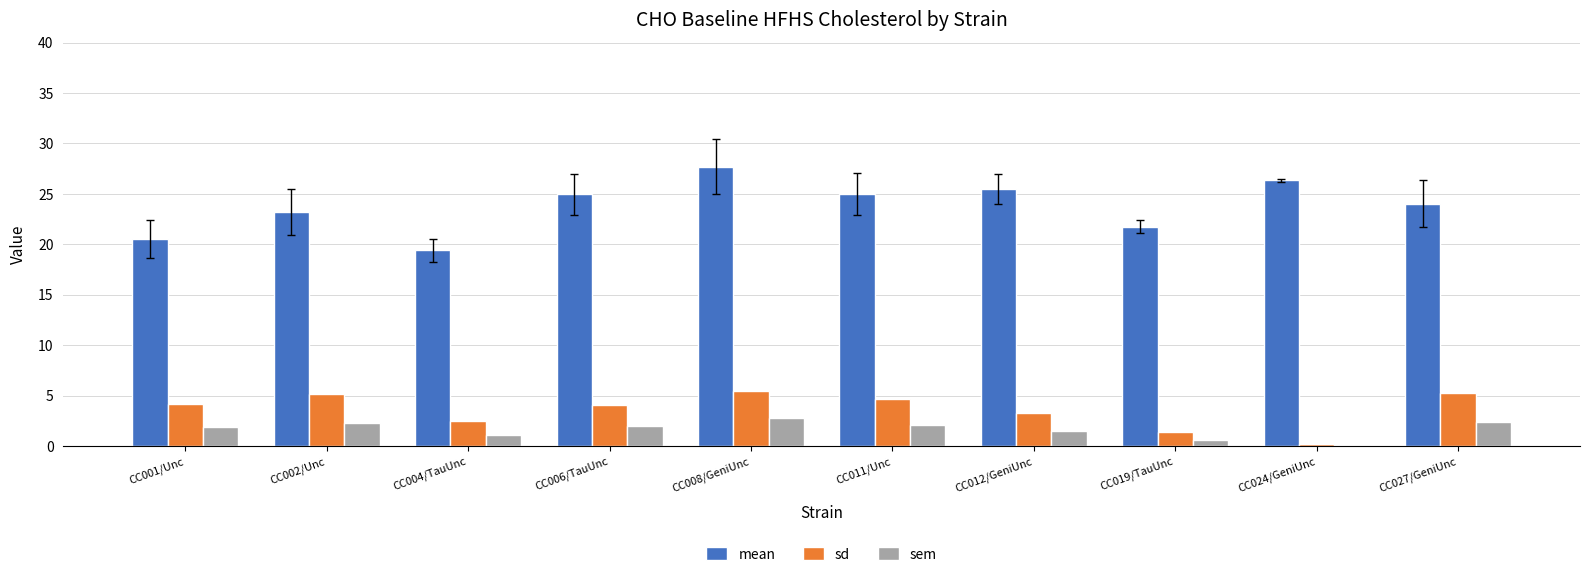

At which category is the sum across all series the highest?

CC008/GeniUnc